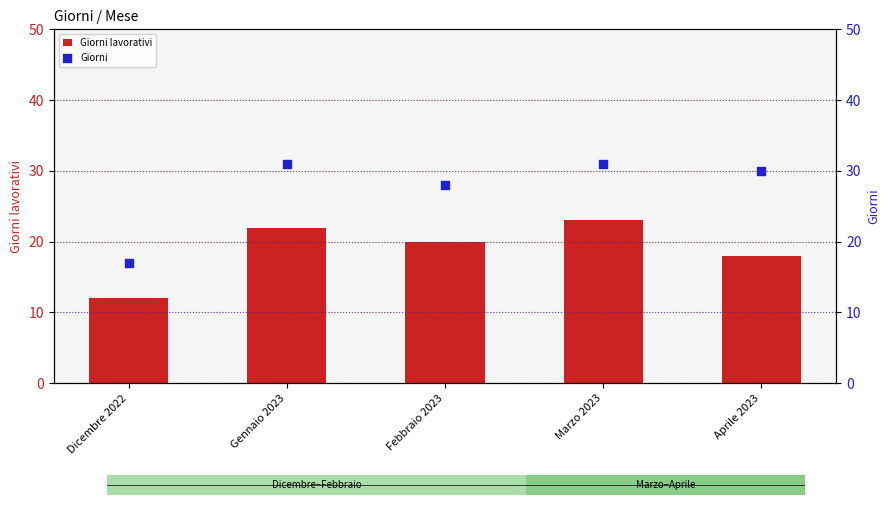

Which series has the largest Y range (max minus min)?

Giorni